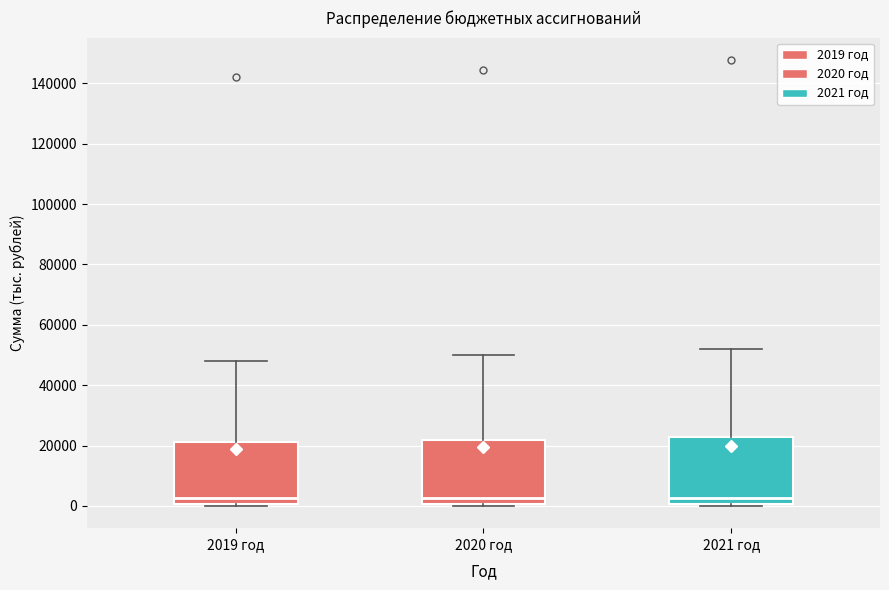

Reading left to right, read every box against the y-axis: the position of its median line, the range the box covers, and the ends of its whiskers. The values are not printed on the chart, so give them approximately, as read against the axis.

2019 год: median 2000, box 0 to 22000, whiskers 0 to 48000
2020 год: median 2000, box 0 to 22000, whiskers 0 to 50000
2021 год: median 2000, box 0 to 22000, whiskers 0 to 52000